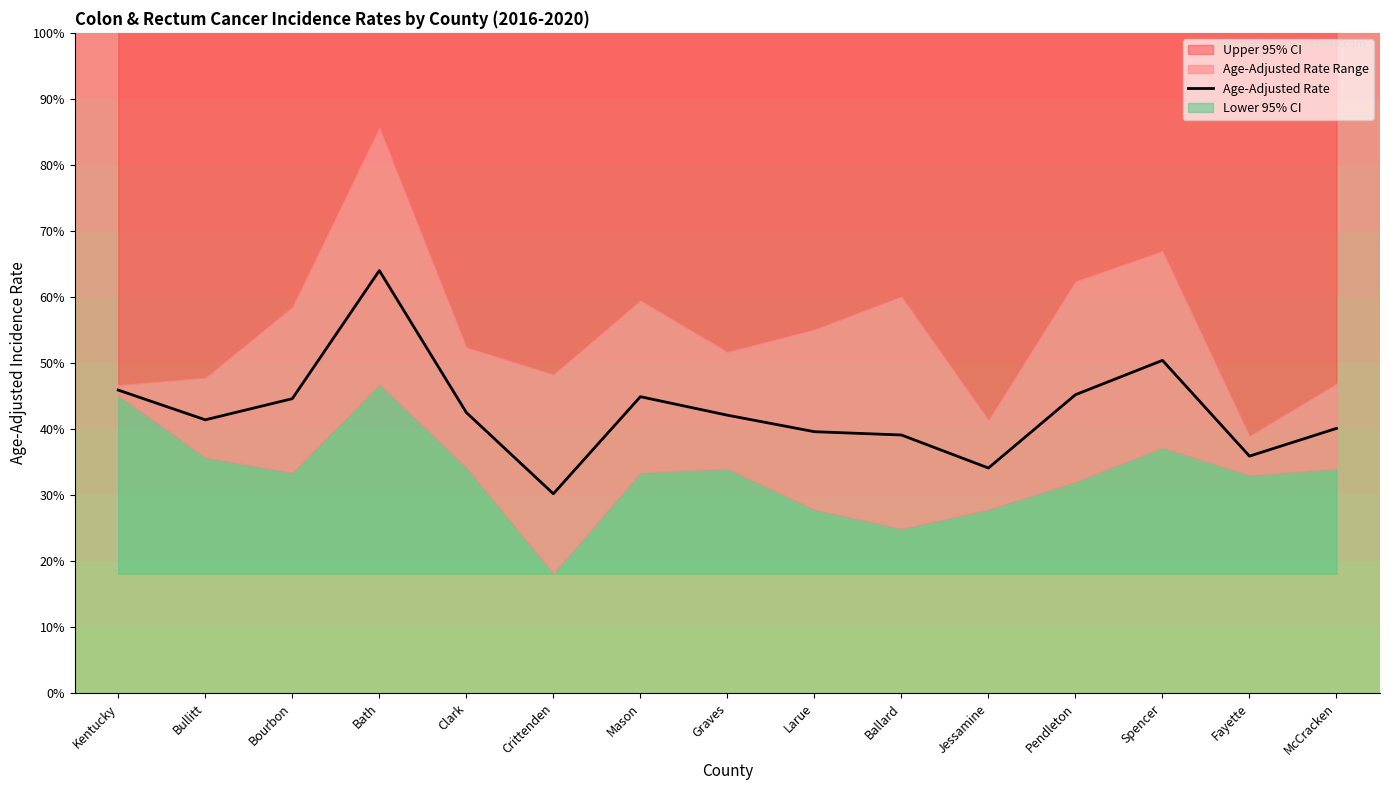

What is the difference between the maximum and second lowest values?

29.9